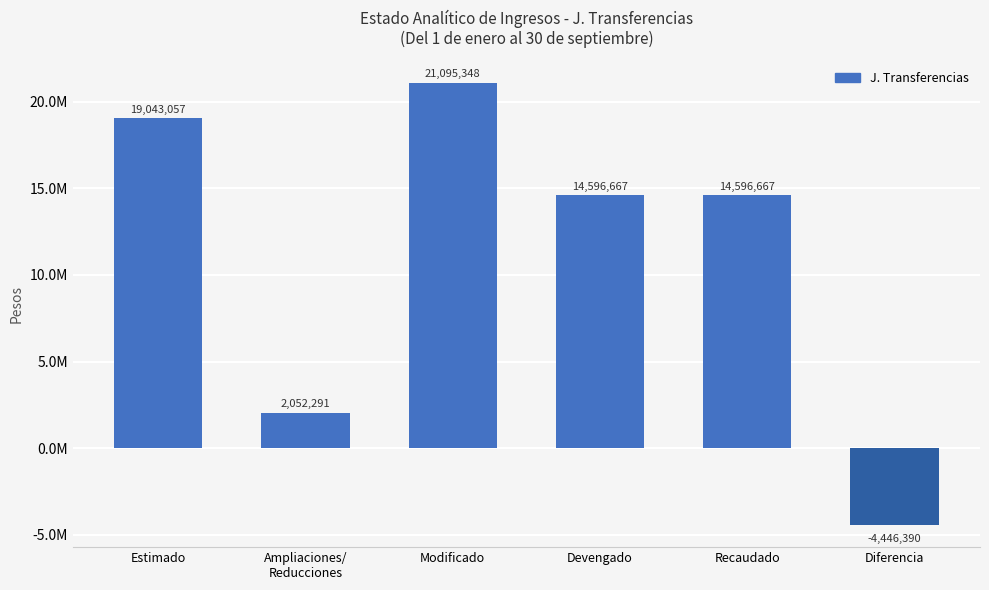

What is the label of the 5th bar from the right?

Ampliaciones/
Reducciones